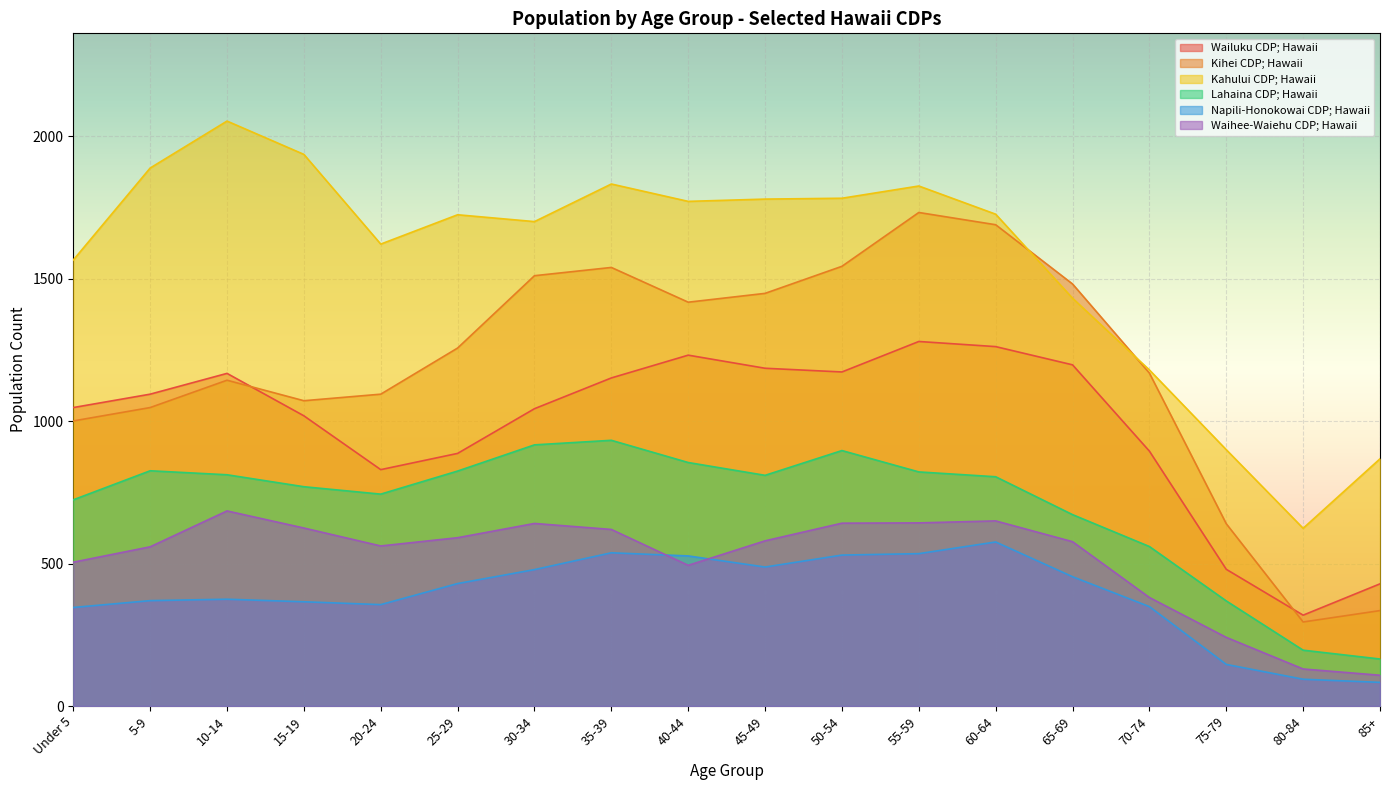

True or false: Napili-Honokowai CDP; Hawaii has more than 2 points higher than both neighbors.

True